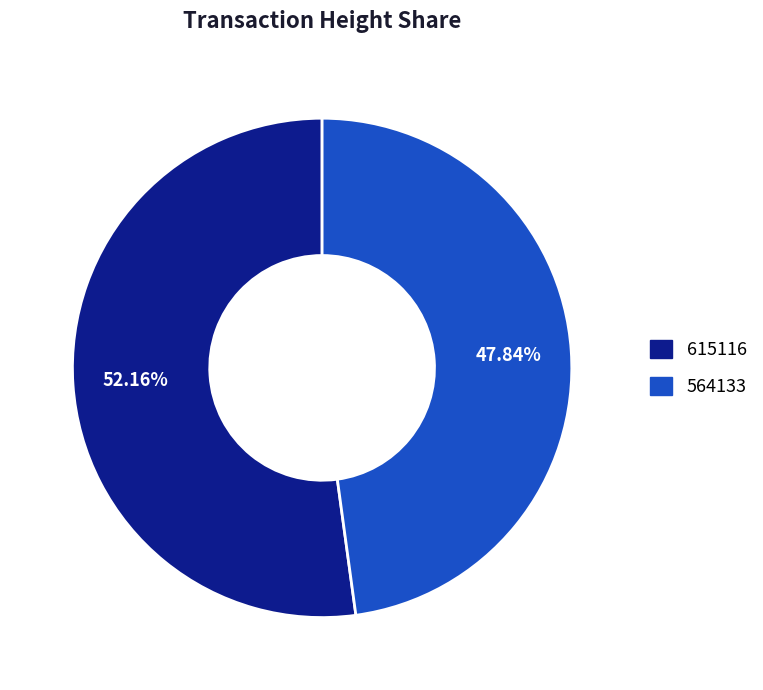

To the nearest percent, what percentage of the pie is 615116?

52%